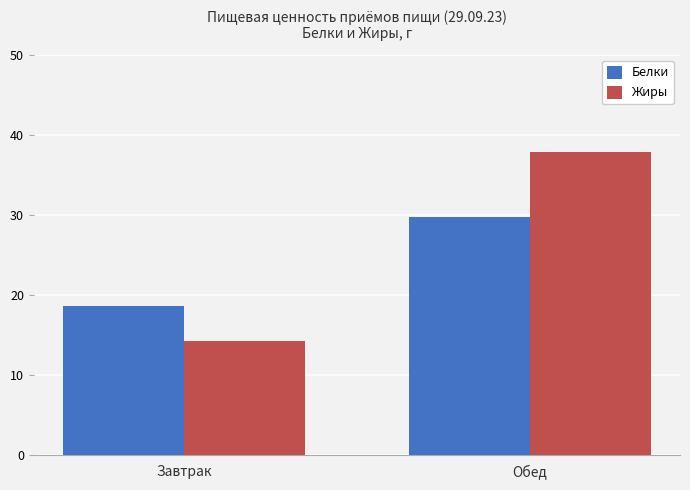

Is the value of Жиры at Обед greater than the value of Белки at Обед?

Yes